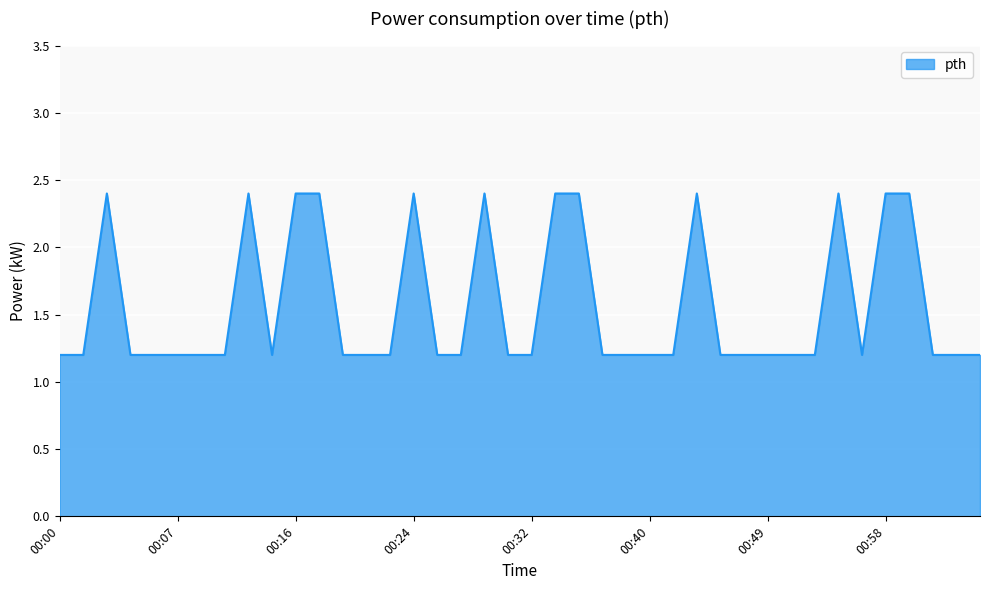

What is the difference between the maximum and minimum values?

1.2